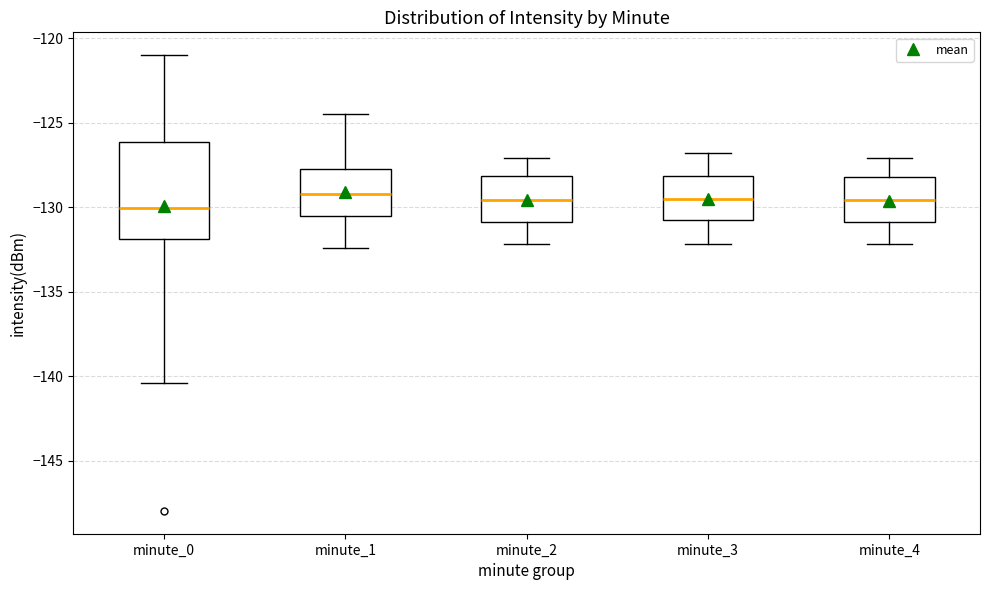

Reading left to right, read every box against the y-axis: the position of its median line, the range the box covers, and the ends of its whiskers. The values are not printed on the chart, so give them approximately, as read against the axis.

minute_0: median -130.0, box -132.0 to -126.0, whiskers -140.5 to -121.0
minute_1: median -129.0, box -130.5 to -127.5, whiskers -132.5 to -124.5
minute_2: median -129.5, box -131.0 to -128.0, whiskers -132.0 to -127.0
minute_3: median -129.5, box -131.0 to -128.0, whiskers -132.0 to -127.0
minute_4: median -129.5, box -131.0 to -128.0, whiskers -132.0 to -127.0